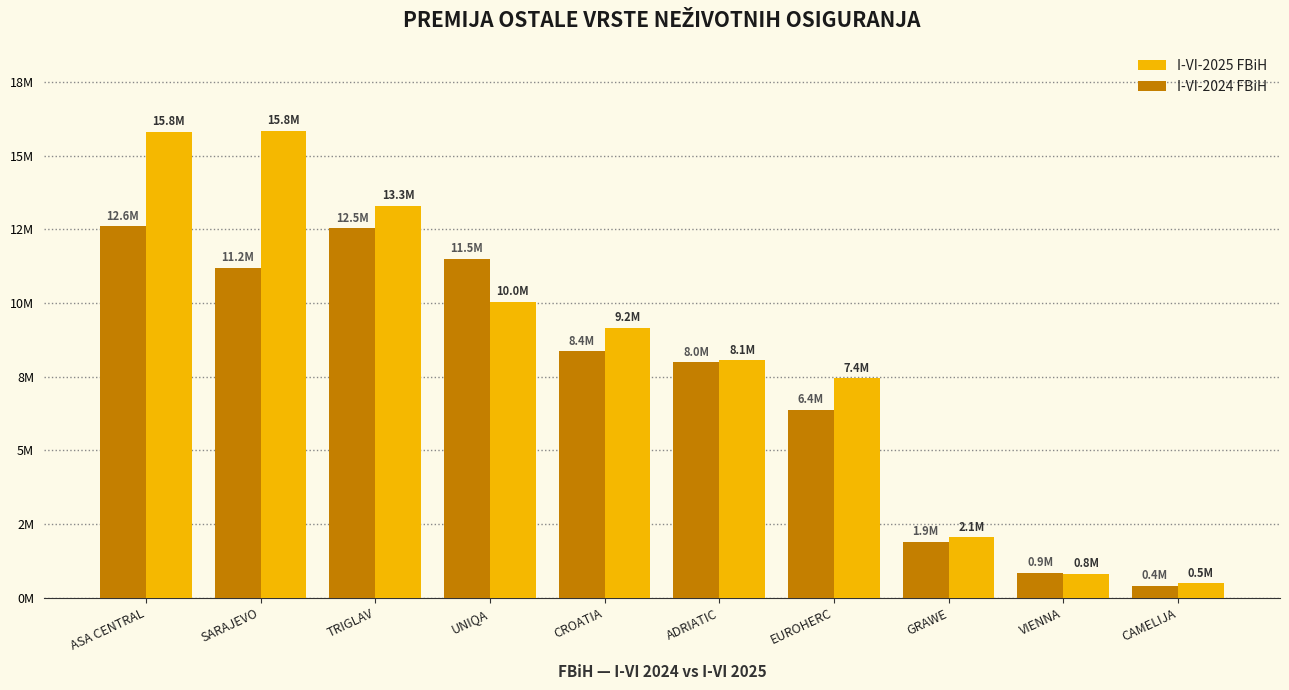

List the series in order of their peak value, highest first.

I-VI-2025 FBiH, I-VI-2024 FBiH